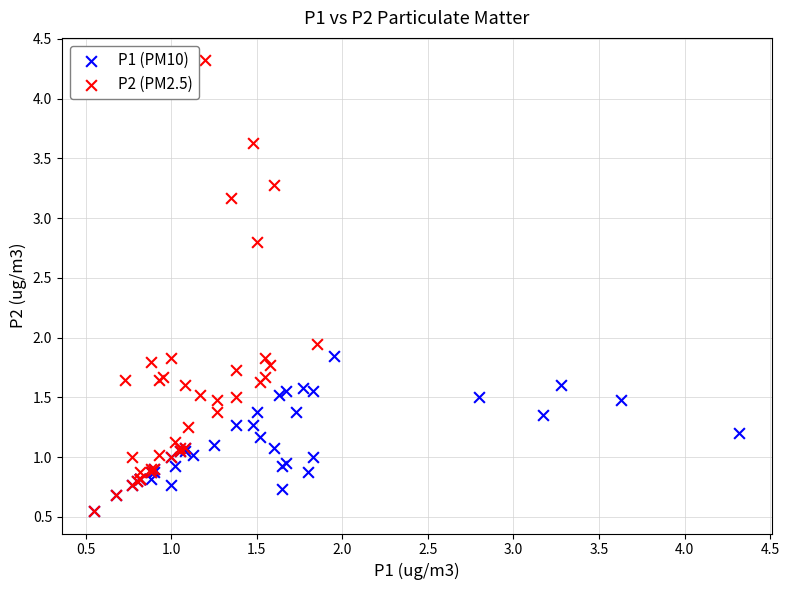

Which series contains the highest Y value?

P2 (PM2.5)